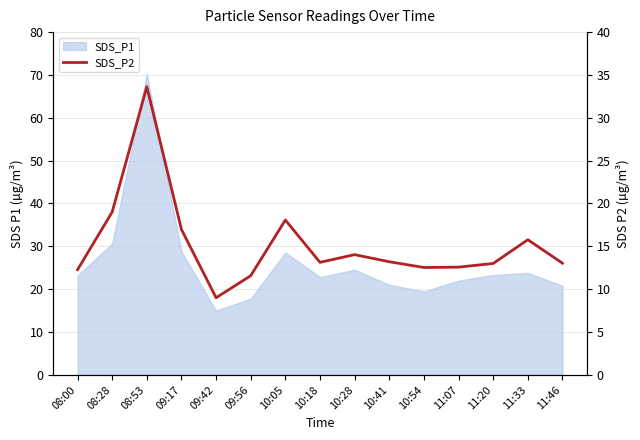

What is the label of the 15th point from the left?

11:46